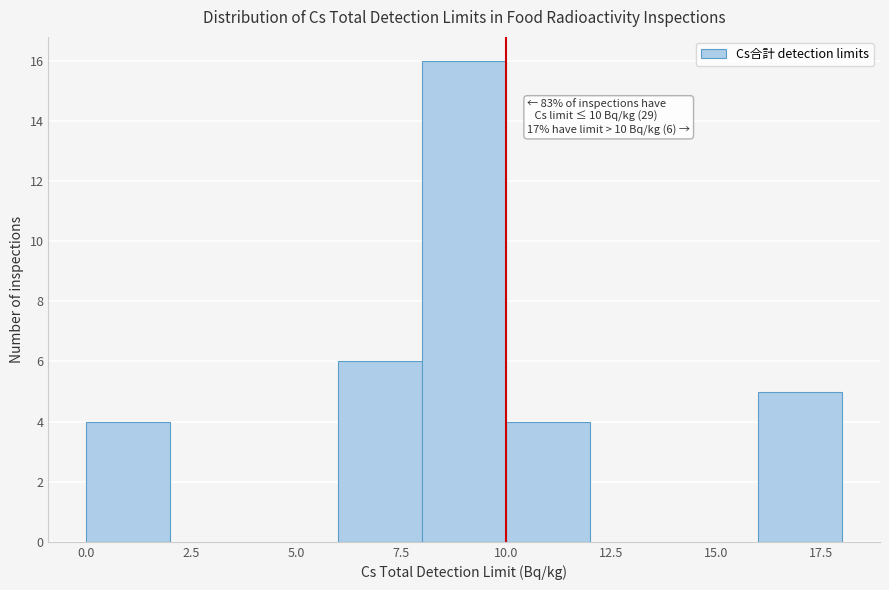

Over which range of the x-axis is the bar tallest?

8 to 10